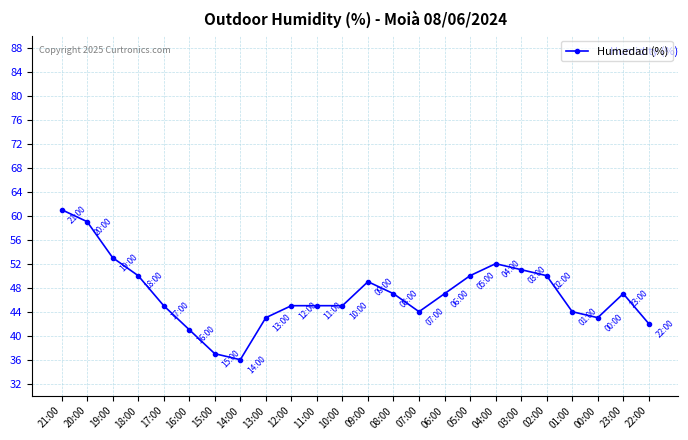

True or false: the data has more than 1 interior local peaks.

True